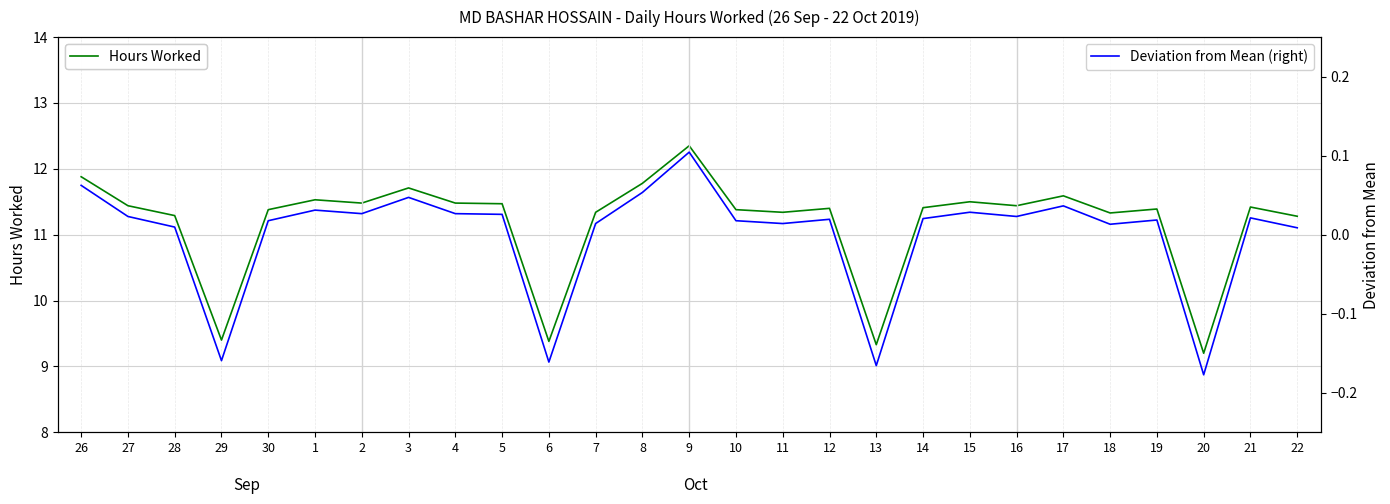

What is the total value across all series at 26?

11.9